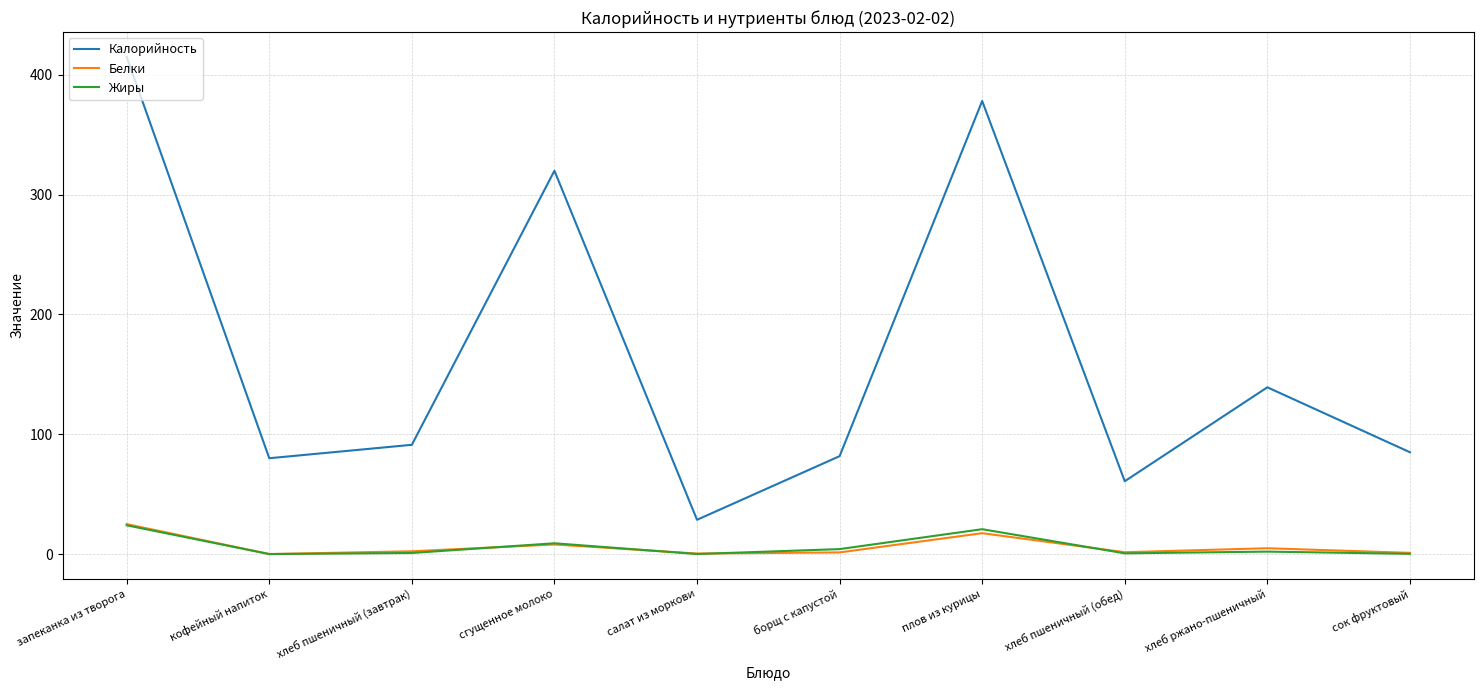

Does the chart display data point markers on the line(s)?

No